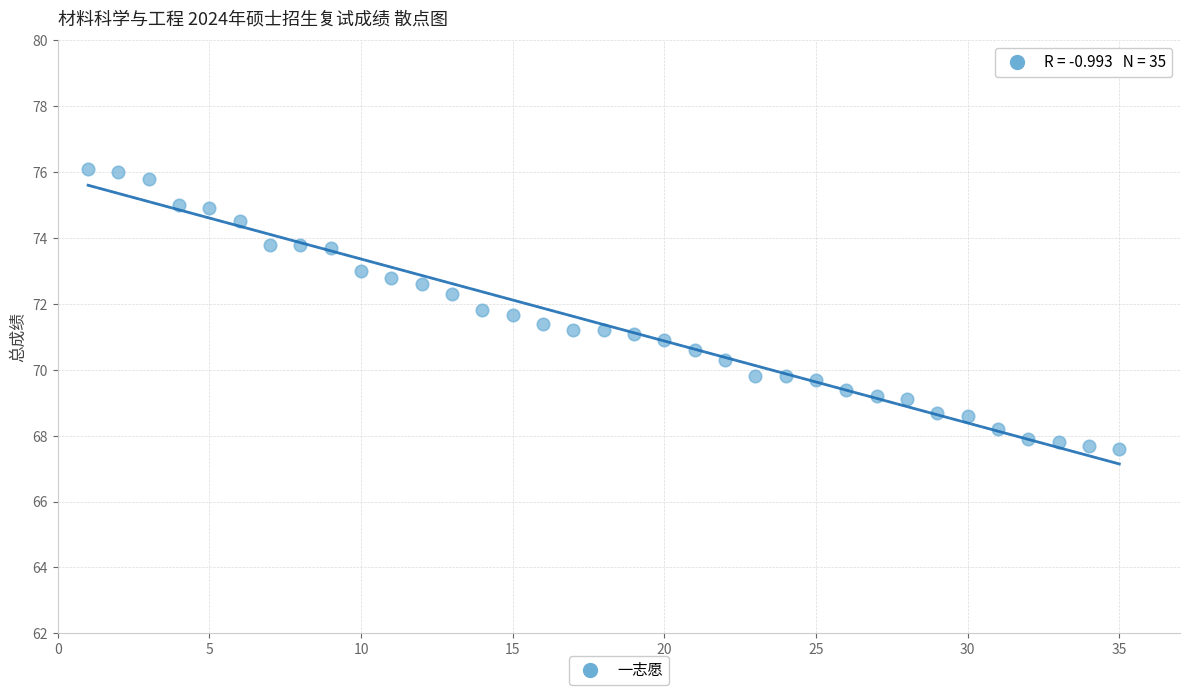

What is the range of Y values (max minus min)?

8.5